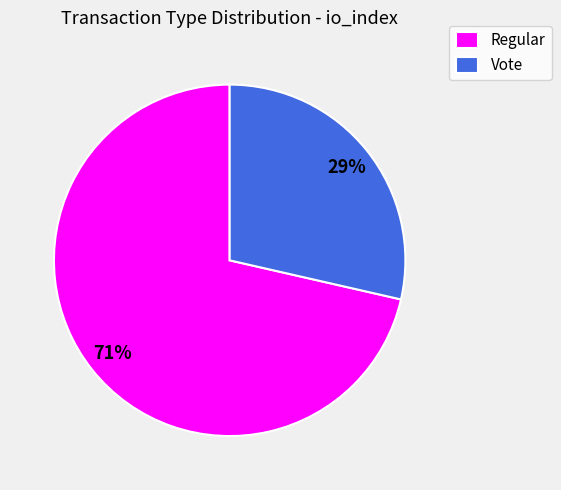

Count the number of slices in the pie.

2